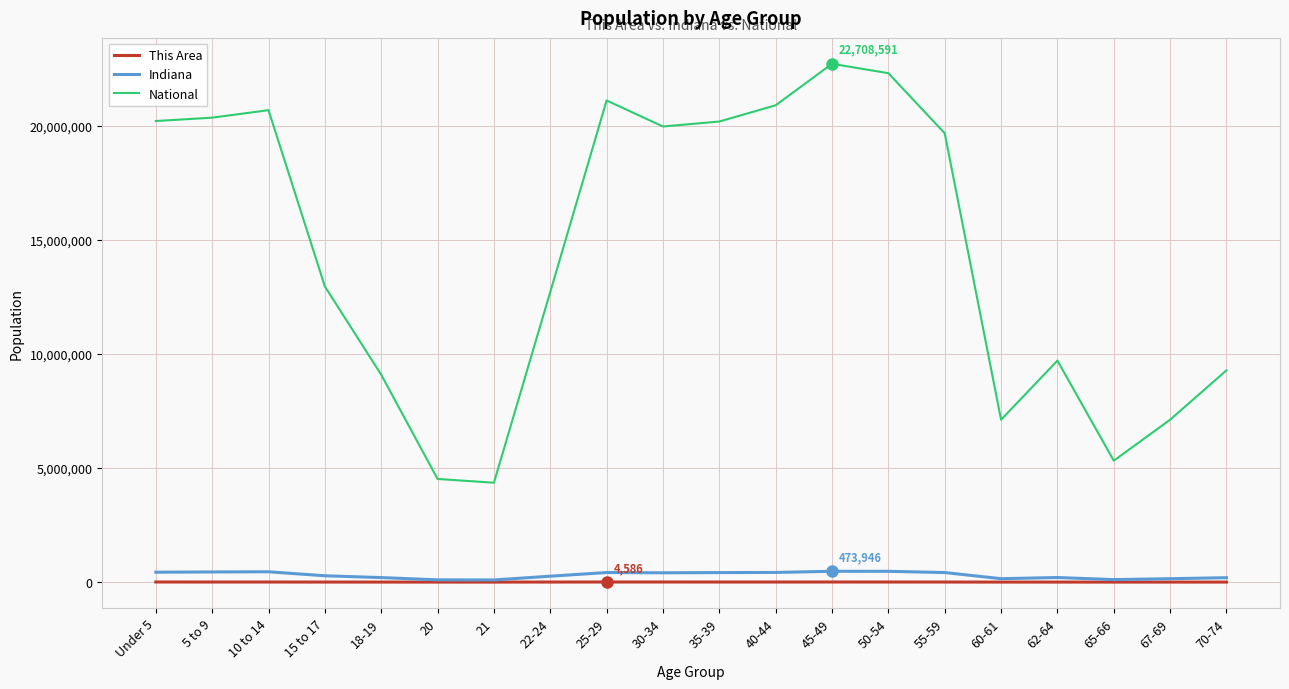

What is the minimum value for National?

4354294